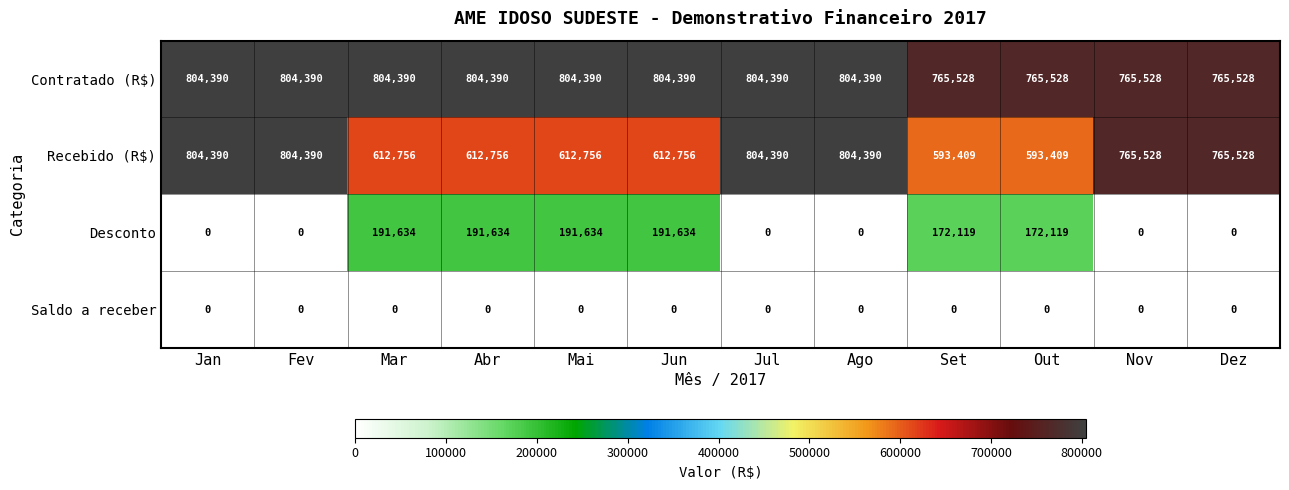

Is the value of Recebido (R$) at Jun greater than the value of Saldo a receber at Fev?

Yes